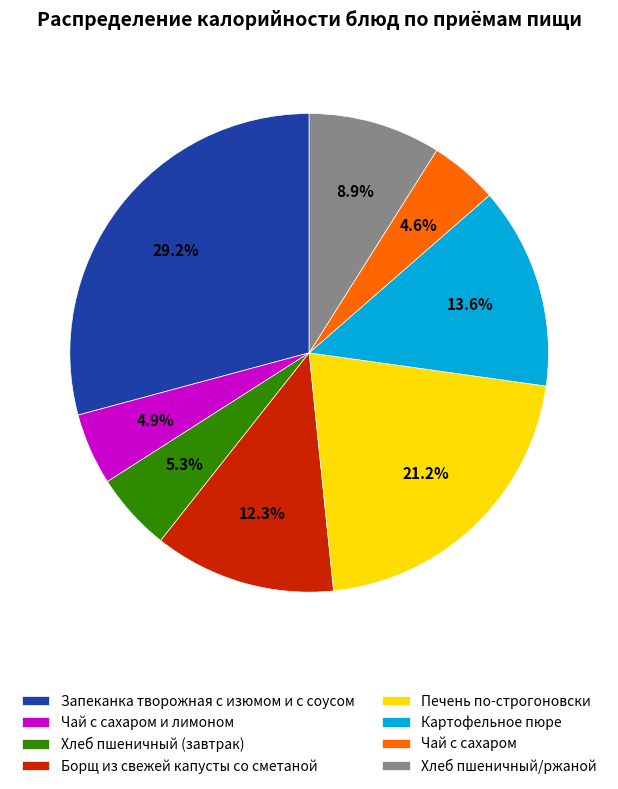

To the nearest percent, what is the difference between the Чай с сахаром и лимоном and Запеканка творожная с изюмом и с соусом slice percentages?

24%